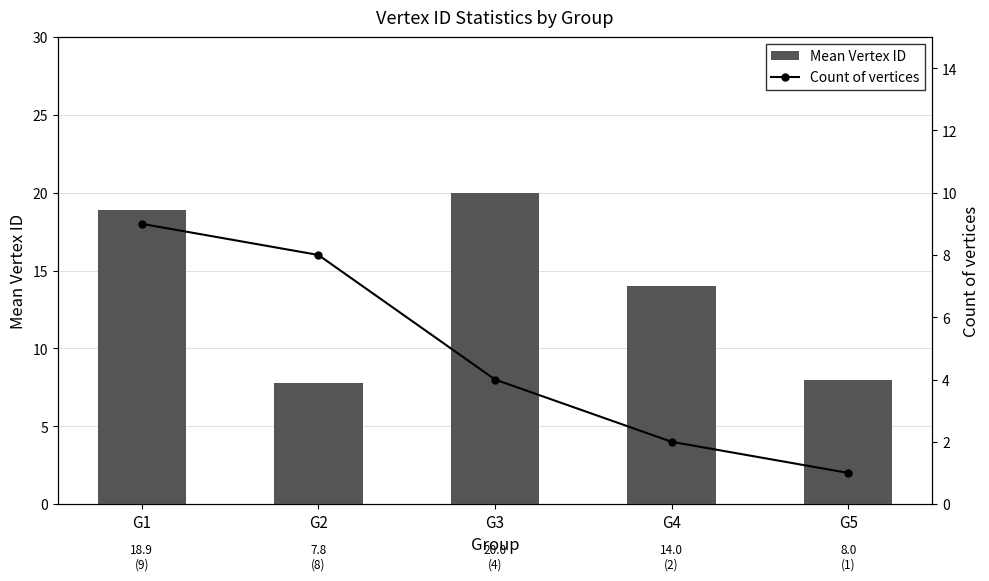

What is the minimum value shown in the chart?

1.0